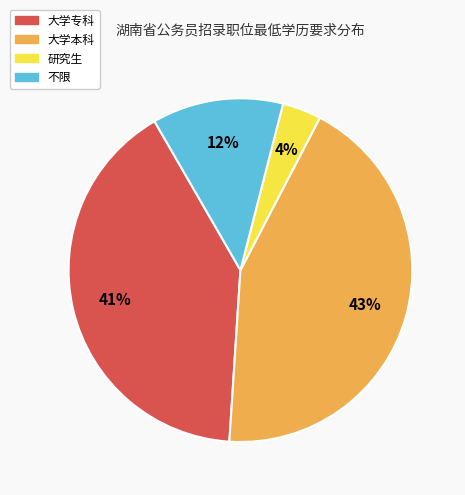

What percentage is the 大学本科 slice, to the nearest percent?

43%